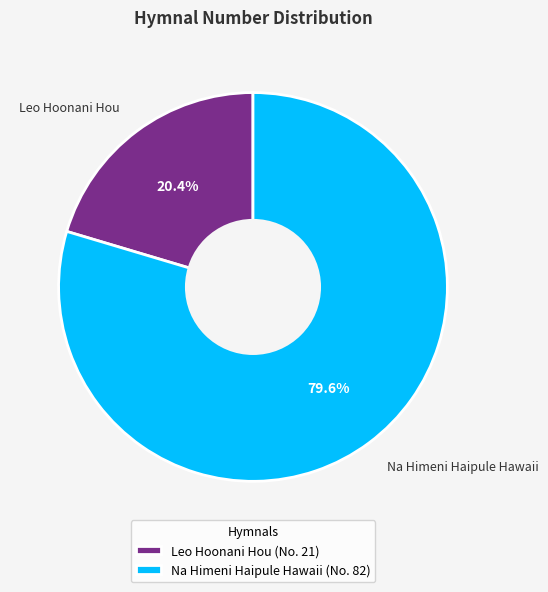

To the nearest percent, what percentage of the pie is Leo Hoonani Hou?

20%